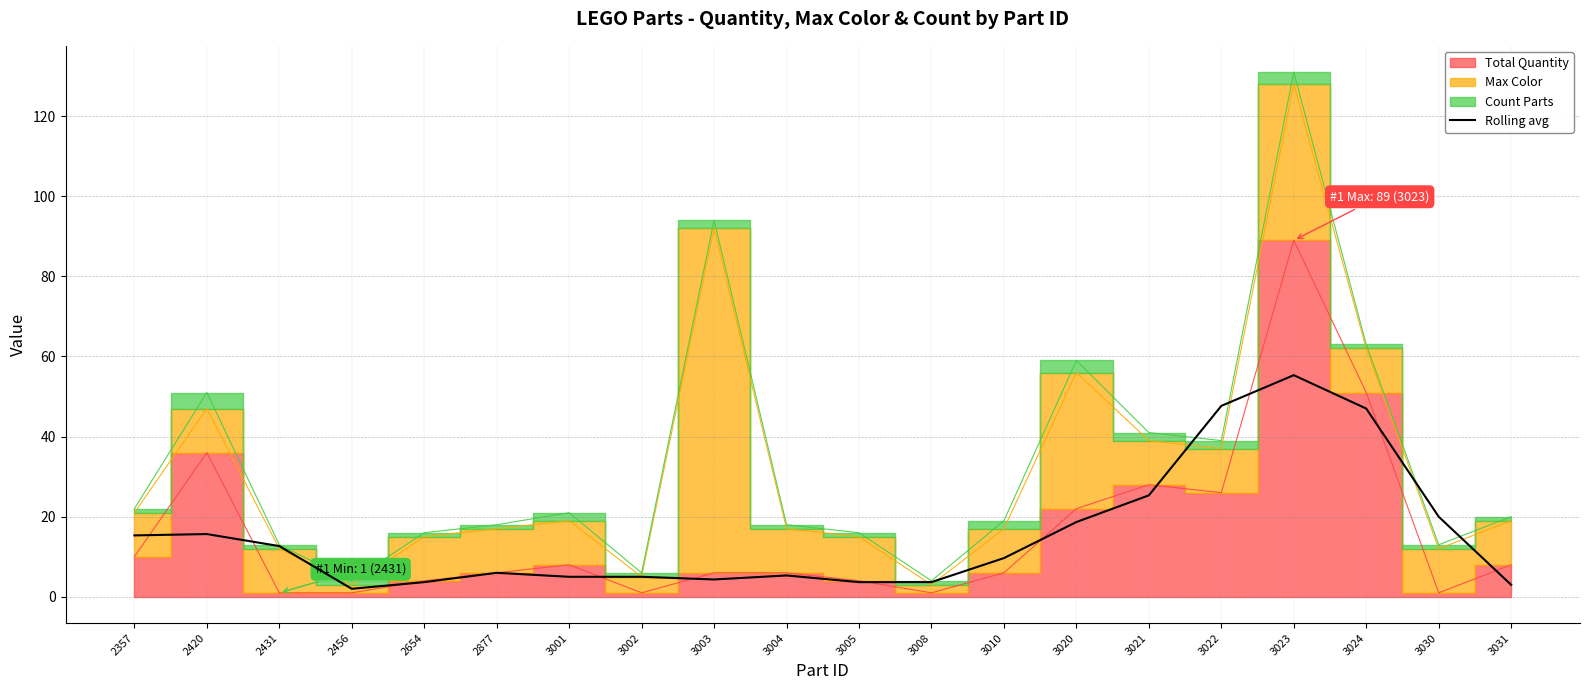

The Rolling avg series shows 13.7 at 3024. True or false?

False